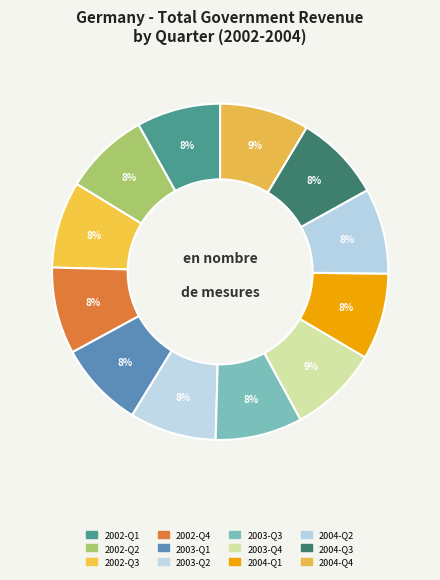

Does any single category account for the majority?

No